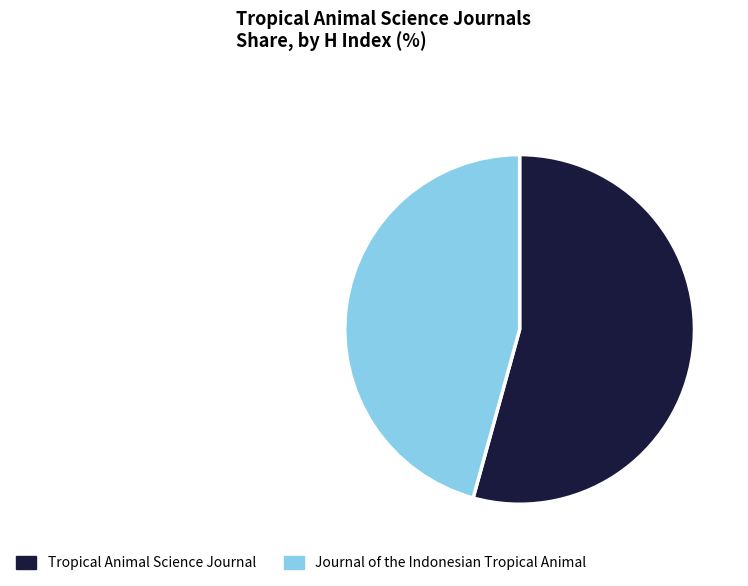

Is it true that Journal of the Indonesian Tropical Animal is 39% of the pie?

False